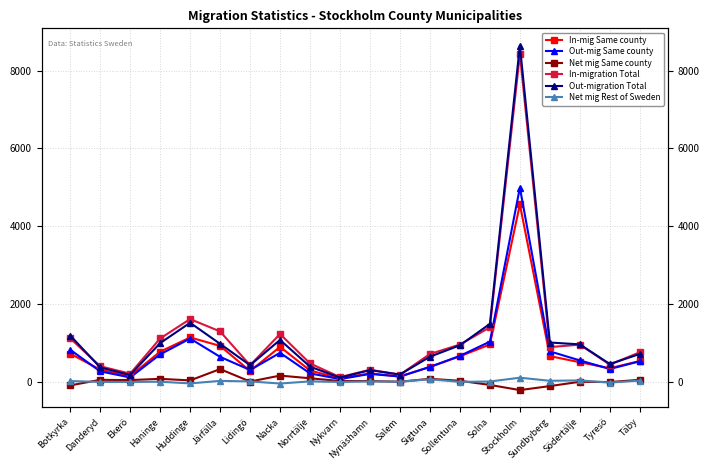

True or false: Net mig Rest of Sweden and In-migration Total cross at least once.

False